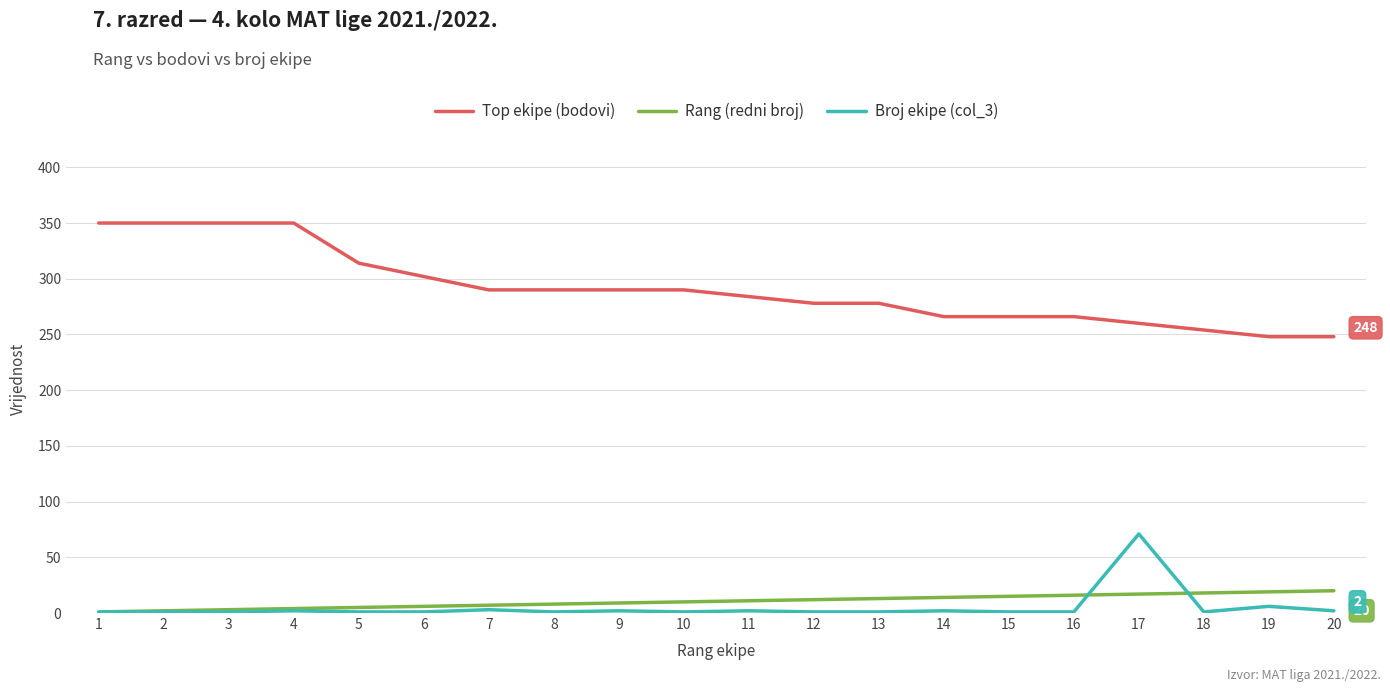

Which series has the largest total across all categories?

Top ekipe (bodovi)